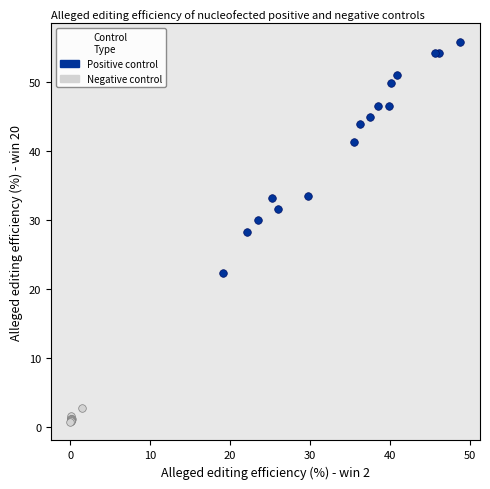

Which series reaches the minimum Y coordinate?

Negative control